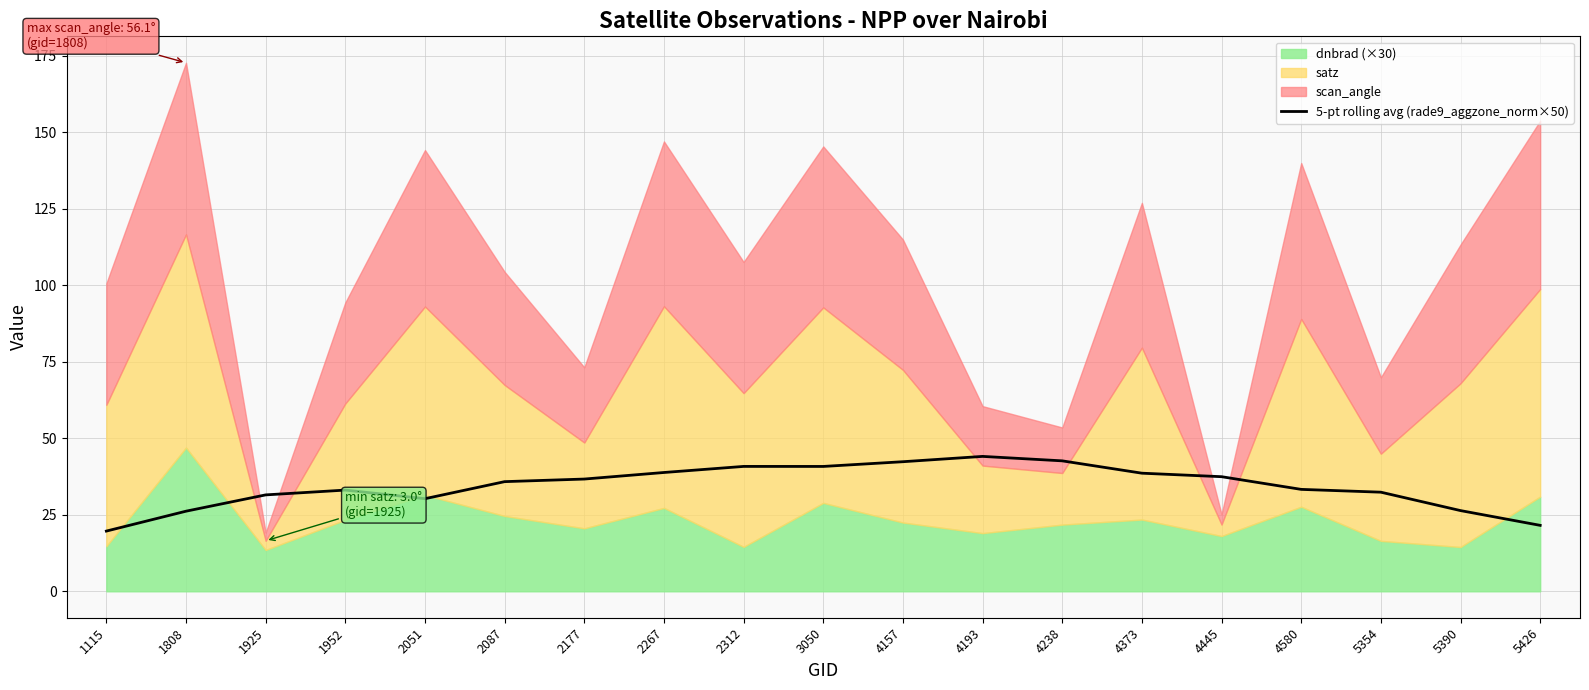

What is the difference between the maximum and minimum values?

24.4